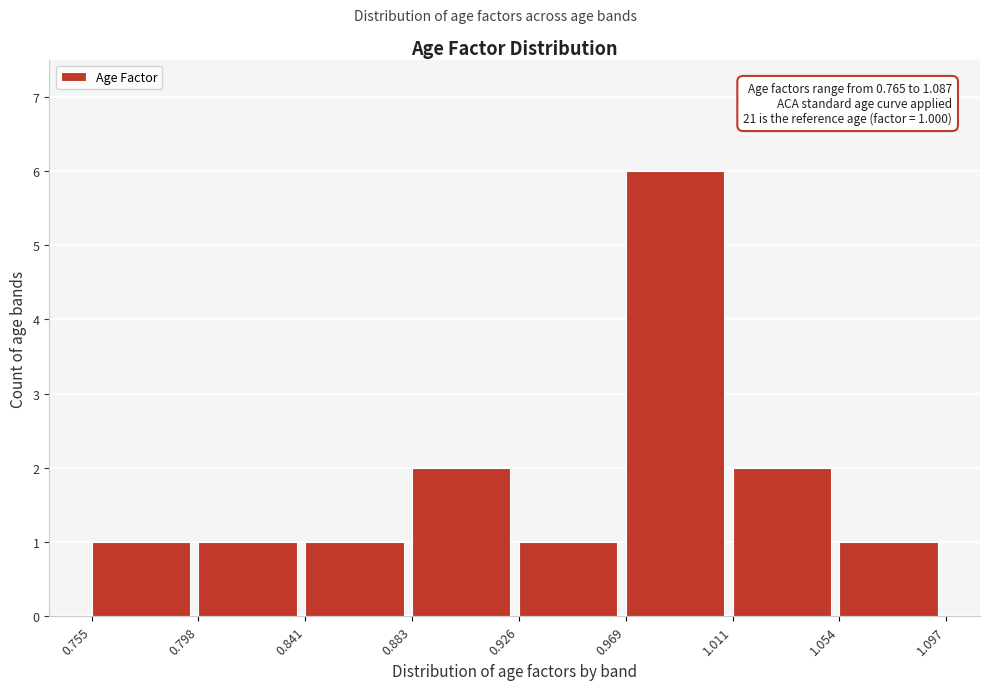

Over which range of the x-axis is the bar tallest?

0.969 to 1.011